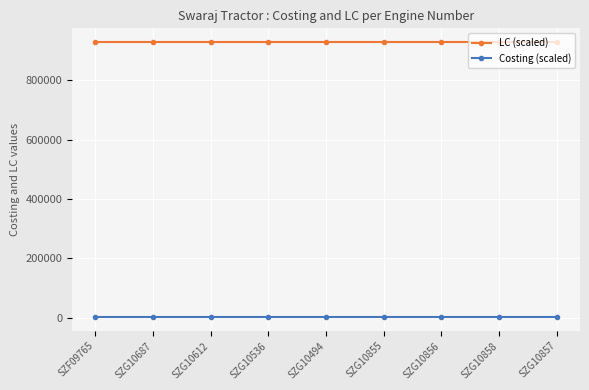

What position from the left is SZF09765?

1